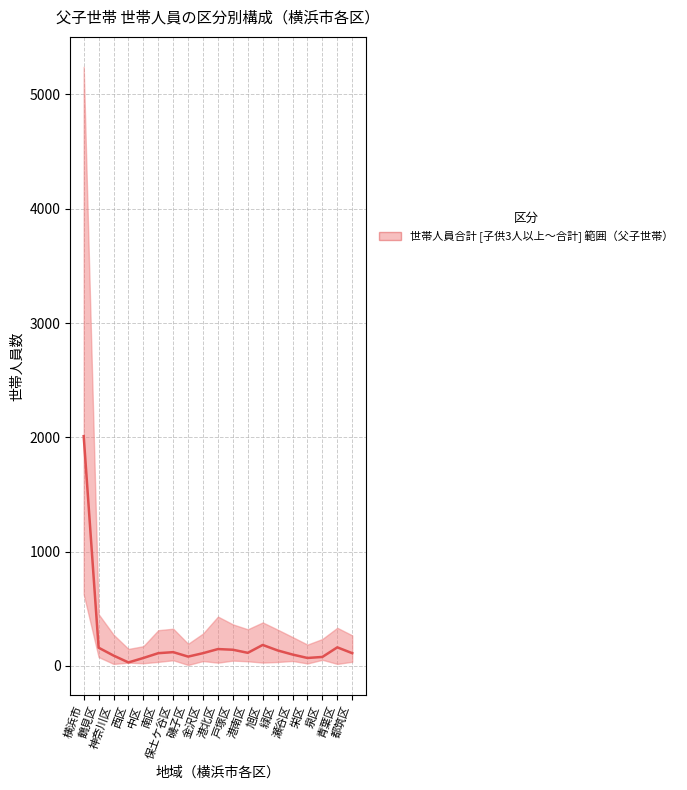

List the labels in order of value, largest first.

横浜市, 旭区, 青葉区, 鶴見区, 港北区, 戸塚区, 緑区, 保土ケ谷区, 港南区, 南区, 金沢区, 都筑区, 瀬谷区, 神奈川区, 磯子区, 泉区, 中区, 栄区, 西区